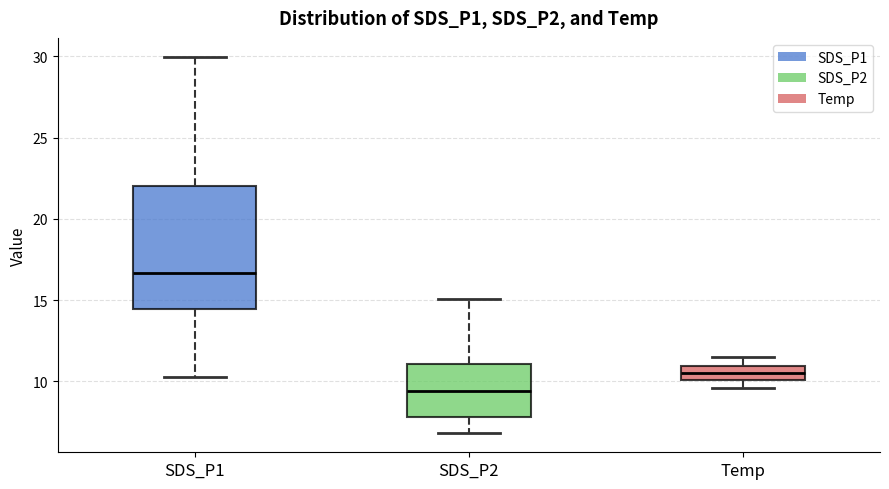

Reading left to right, transcribe this box plot: for each box, give where its median line is, the range the box spans, and where its two whiskers end, as read against the y-axis. The values are not printed on the chart, so give them approximately, as read against the axis.

SDS_P1: median 16.5, box 14.5 to 22.0, whiskers 10.5 to 30.0
SDS_P2: median 9.5, box 8.0 to 11.0, whiskers 7.0 to 15.0
Temp: median 10.5, box 10.0 to 11.0, whiskers 9.5 to 11.5